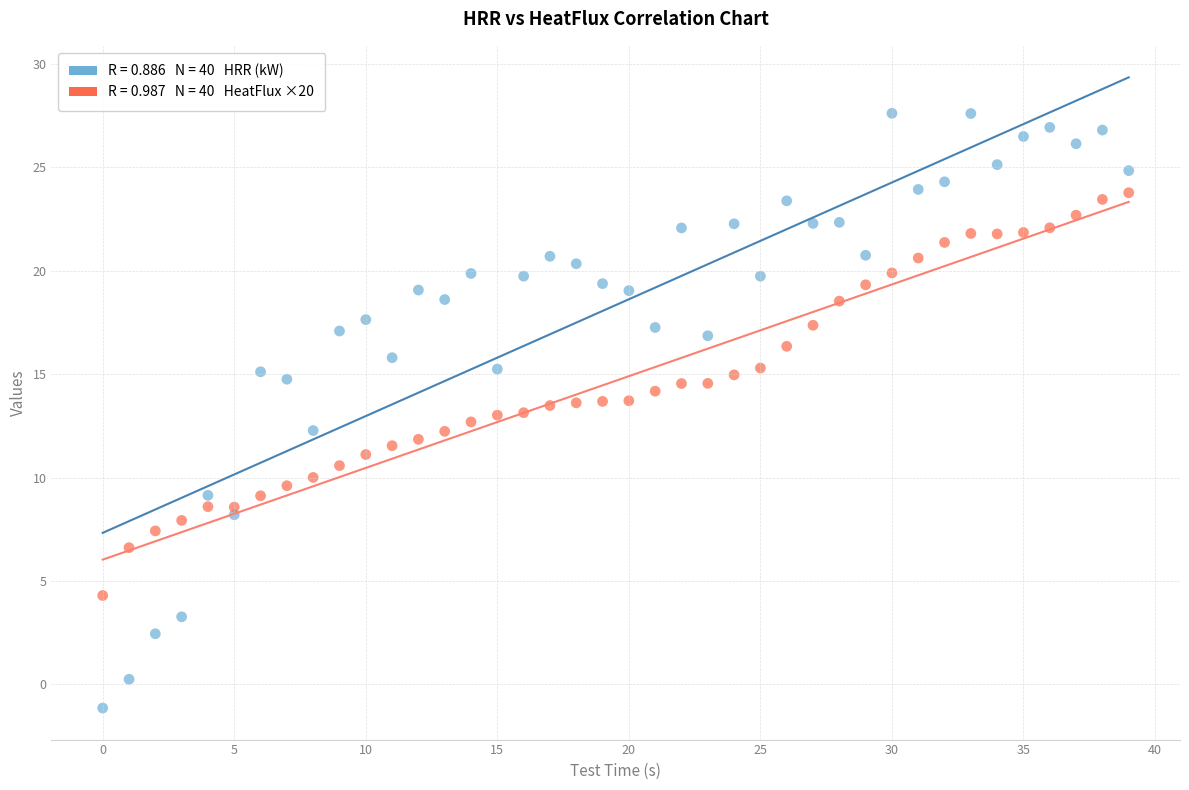

Across all data points, what is the range of Y values (max minus min)?

28.7